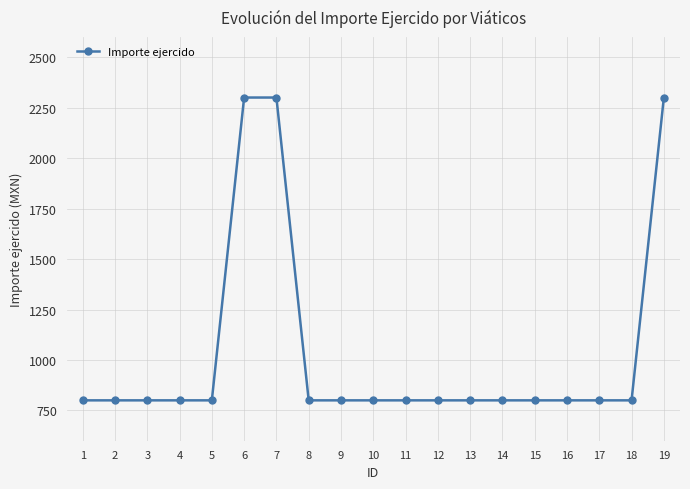

True or false: the data shows 1285 at 11.

False